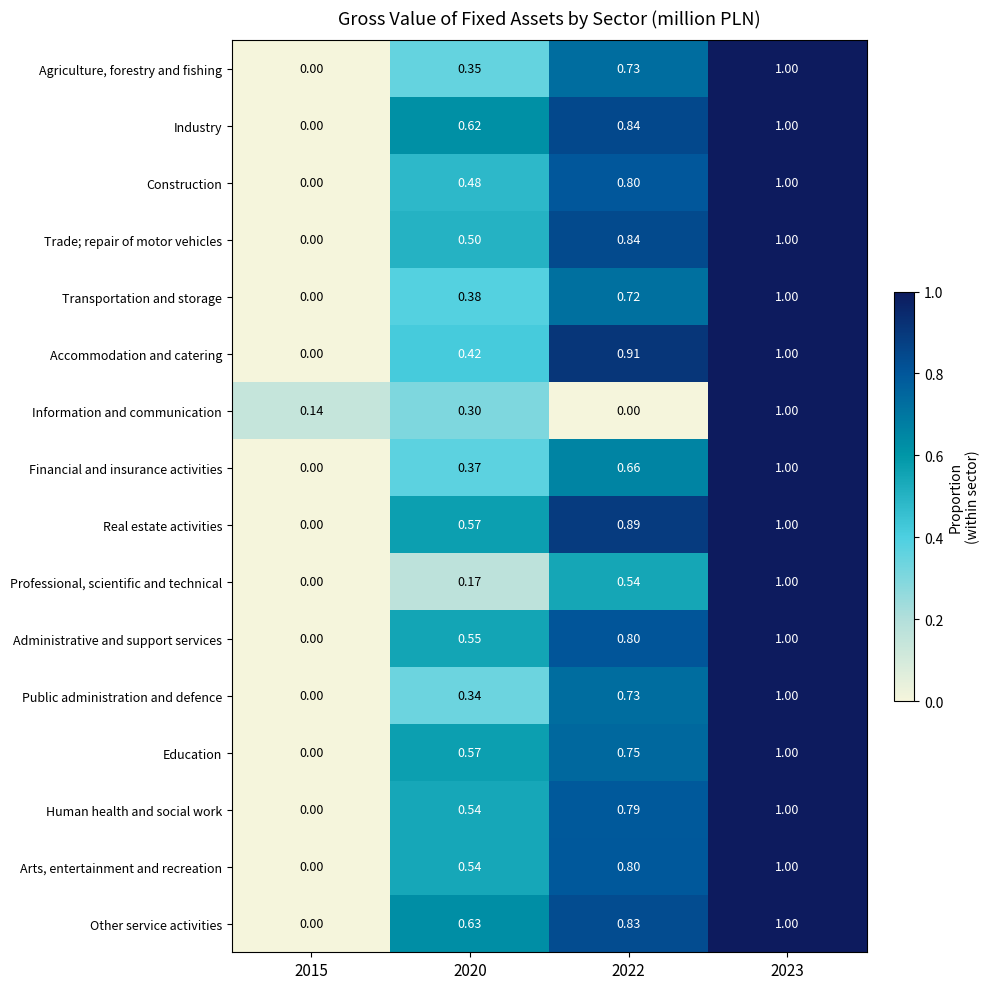

At how many categories does at least one series exceed 0?

4